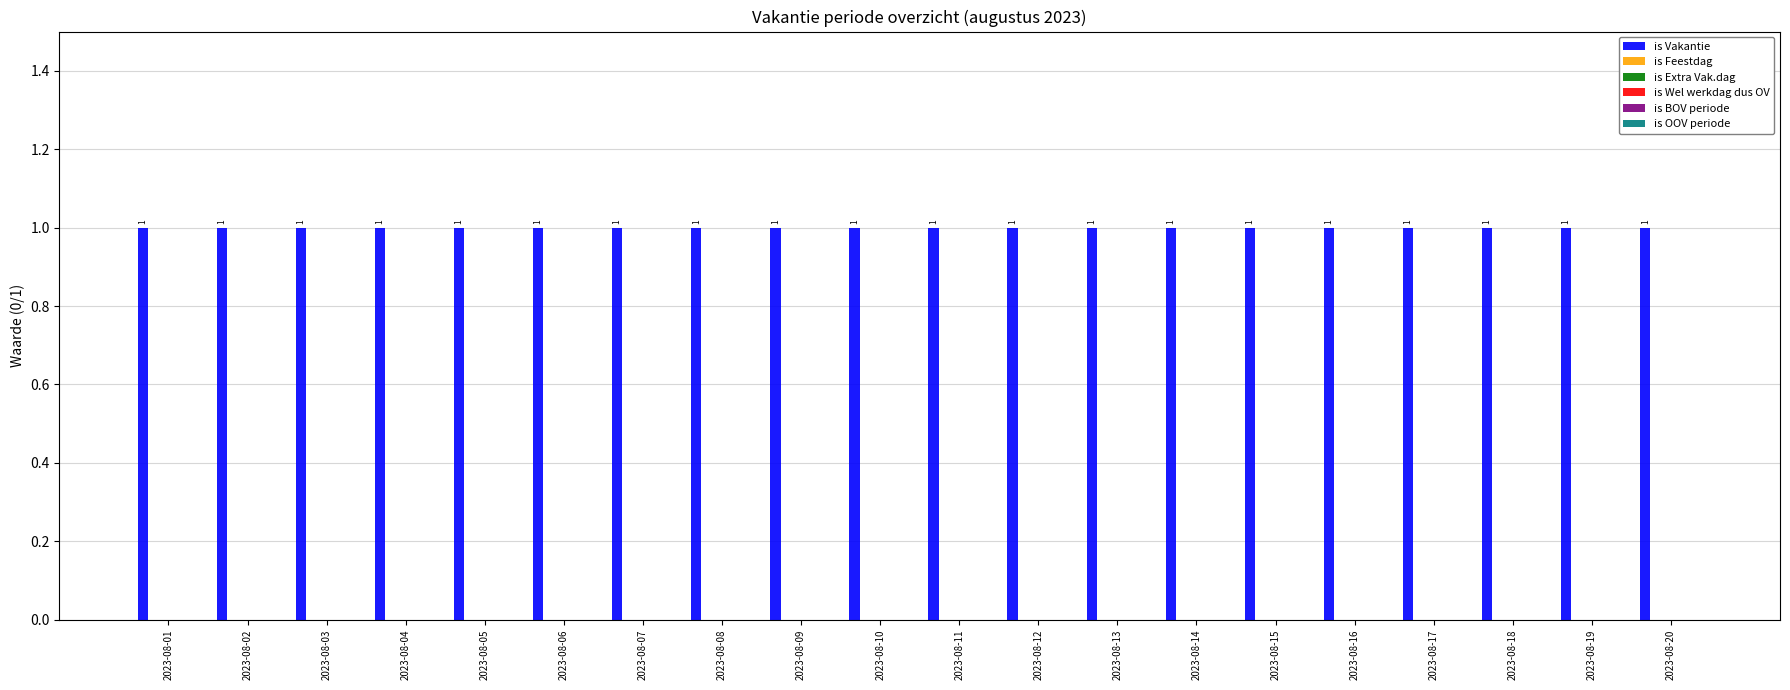

The is Wel werkdag dus OV series shows 0 at 2023-08-06. True or false?

True